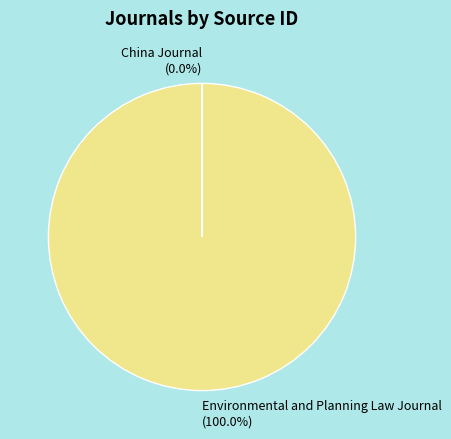

Which category accounts for the majority?

Environmental and Planning Law Journal